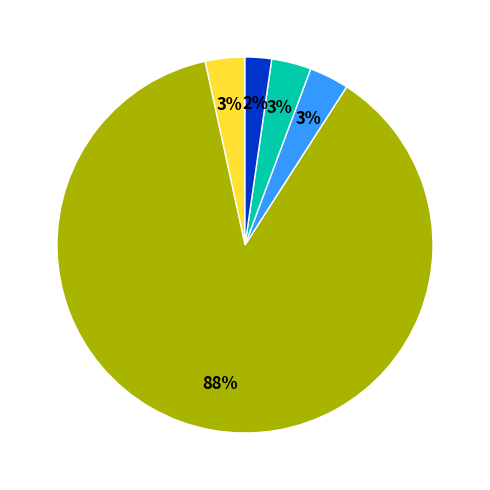

Does any single category account for the majority?

Yes